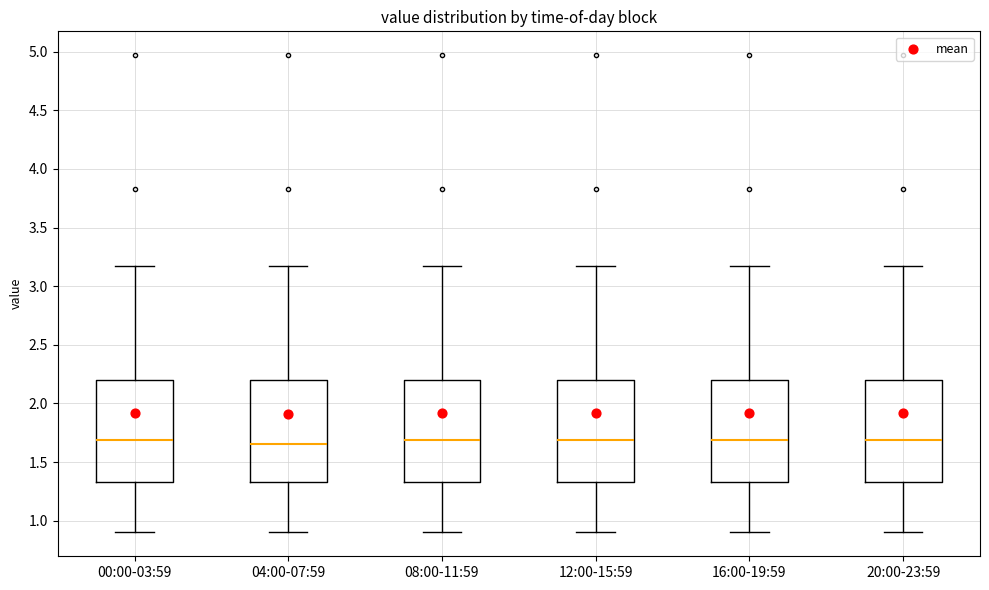

Reading left to right, read every box against the y-axis: the position of its median line, the range the box covers, and the ends of its whiskers. The values are not printed on the chart, so give them approximately, as read against the axis.

00:00-03:59: median 1.70, box 1.35 to 2.20, whiskers 0.90 to 3.15
04:00-07:59: median 1.65, box 1.35 to 2.20, whiskers 0.90 to 3.15
08:00-11:59: median 1.70, box 1.35 to 2.20, whiskers 0.90 to 3.15
12:00-15:59: median 1.70, box 1.35 to 2.20, whiskers 0.90 to 3.15
16:00-19:59: median 1.70, box 1.35 to 2.20, whiskers 0.90 to 3.15
20:00-23:59: median 1.70, box 1.35 to 2.20, whiskers 0.90 to 3.15